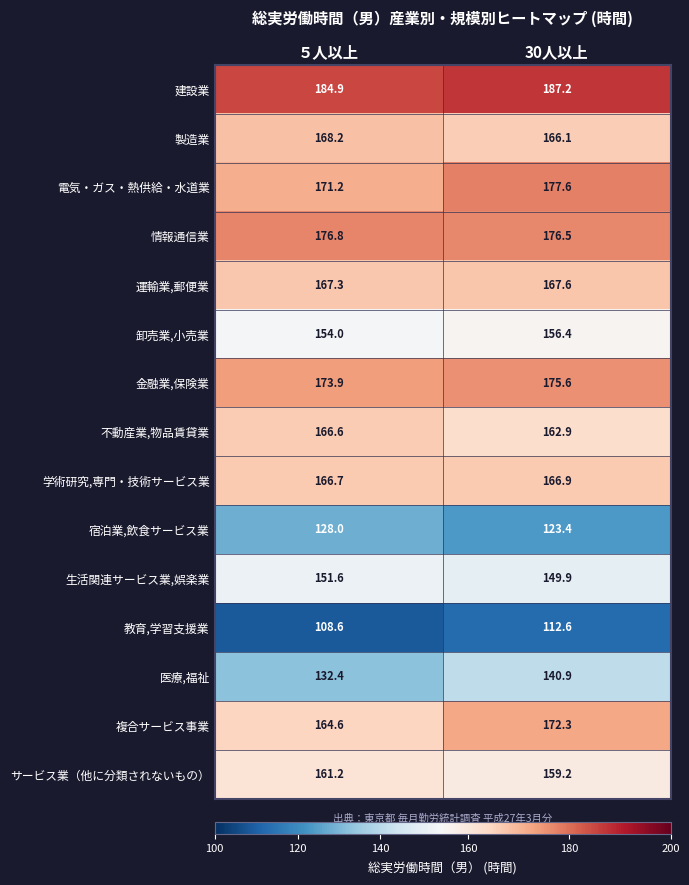

List the series in order of their peak value, lowest first.

教育,学習支援業, 宿泊業,飲食サービス業, 医療,福祉, 生活関連サービス業,娯楽業, 卸売業,小売業, サービス業（他に分類されないもの）, 不動産業,物品賃貸業, 学術研究,専門・技術サービス業, 運輸業,郵便業, 製造業, 複合サービス事業, 金融業,保険業, 情報通信業, 電気・ガス・熱供給・水道業, 建設業